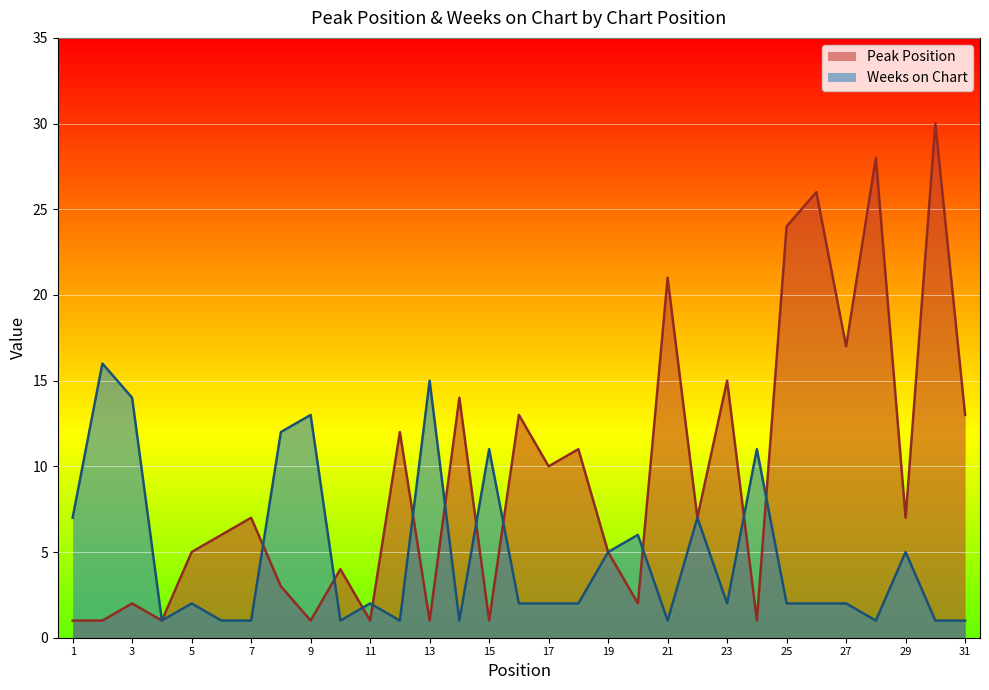

What are all the series names shown in the legend?

Peak Position, Weeks on Chart